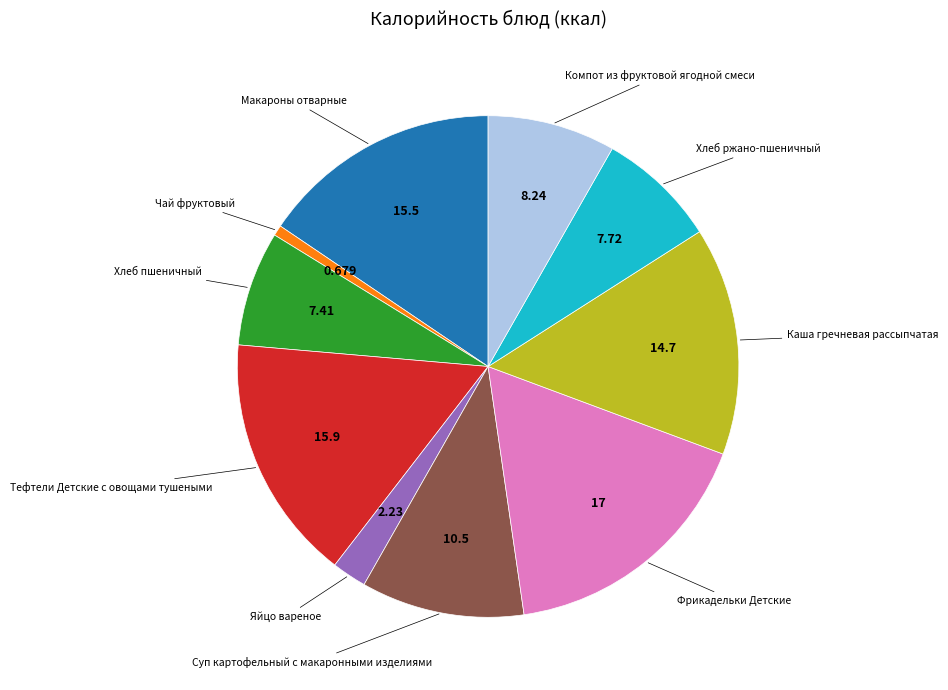

How many slices are in this pie chart?

10